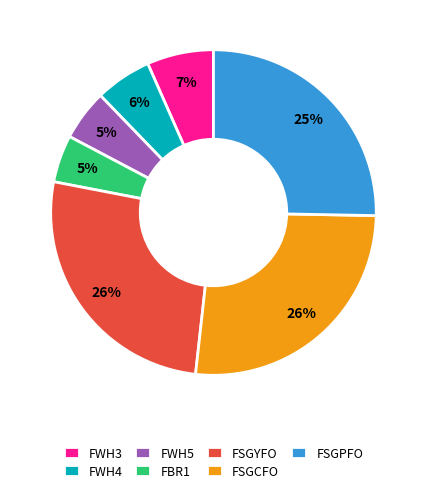

Does FWH5 represent more than half of the total?

No